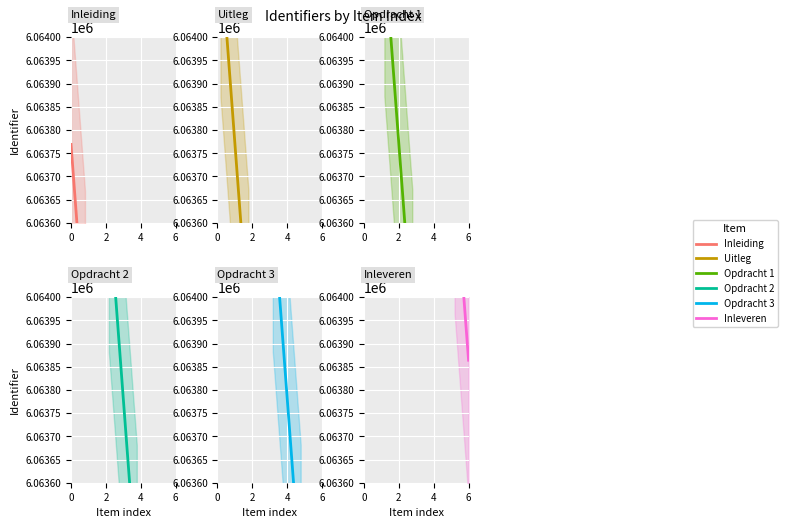

Which series has the largest total across all categories?

Inleveren